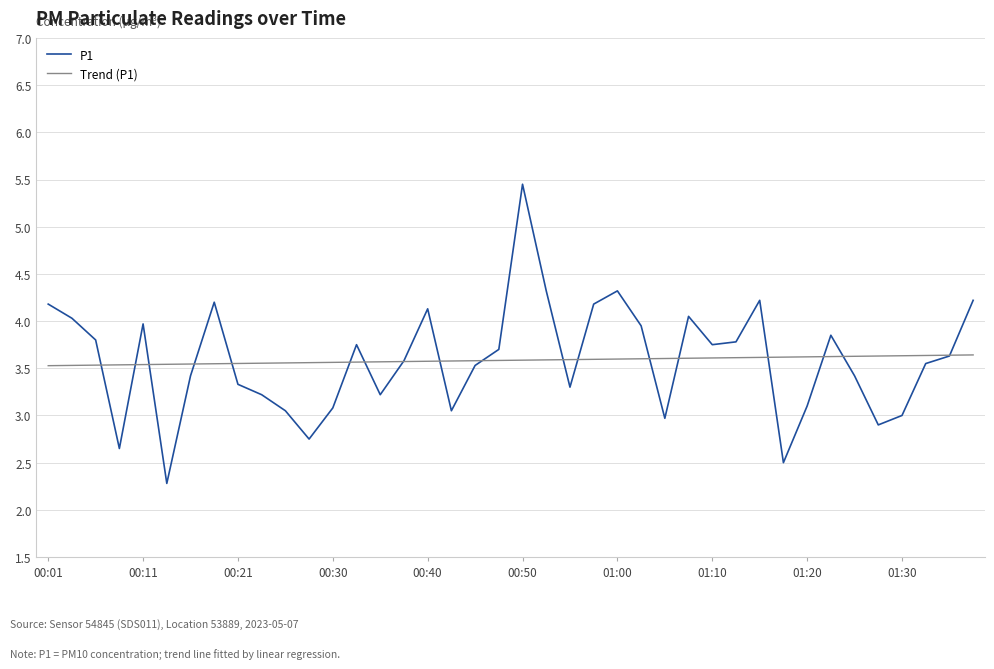

How many lines are shown in the chart?

2